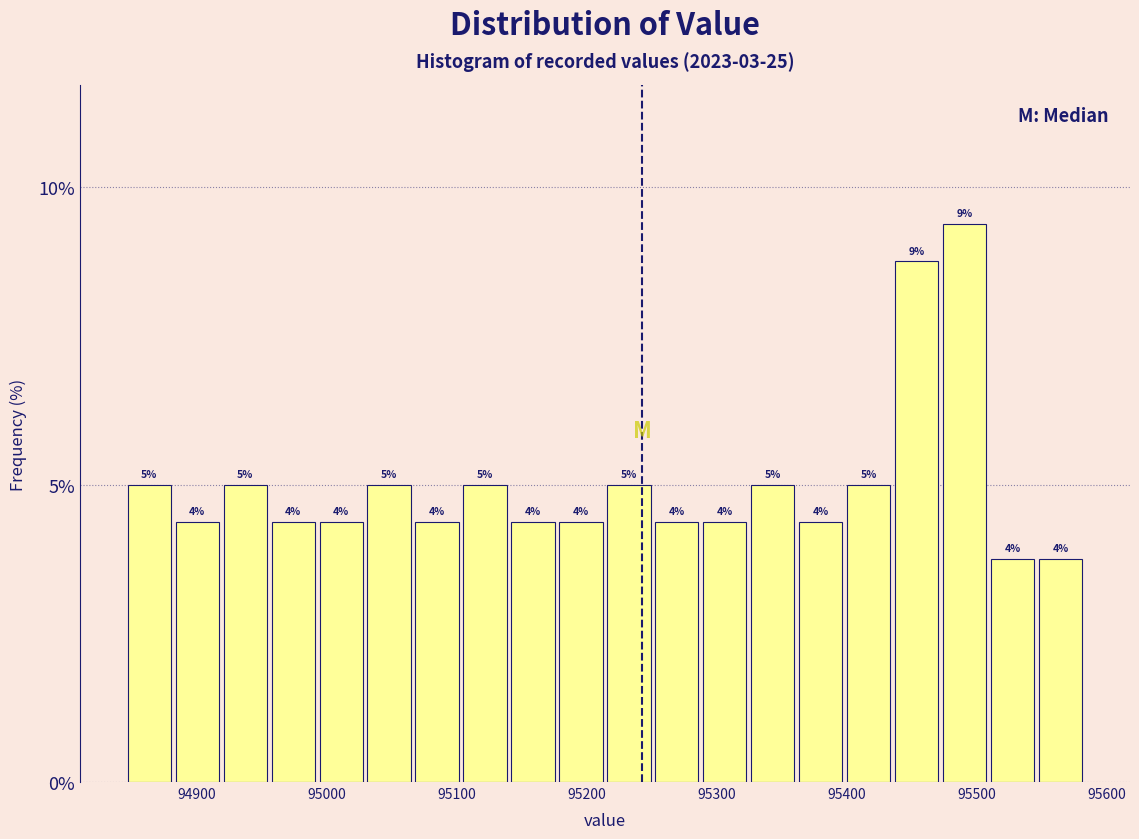

Read against the x-axis, roughly where is the centre of the tallest bar?

95490